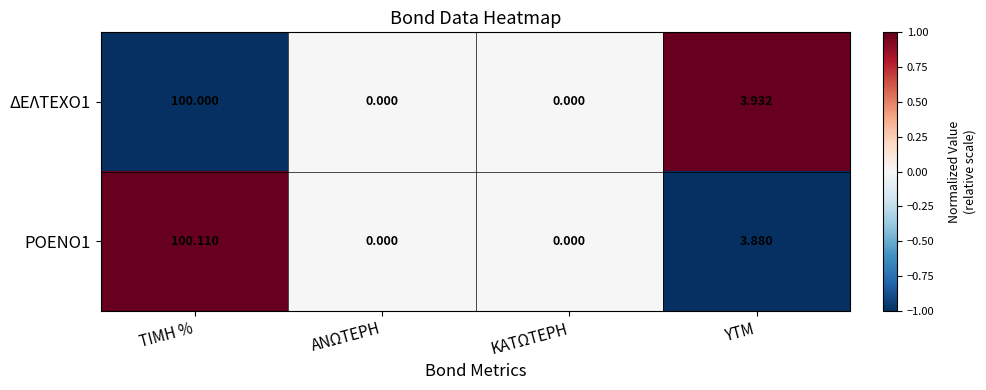

Which category has the highest value in the ΡΟΕΝΟ1 series?

ΤΙΜΗ %